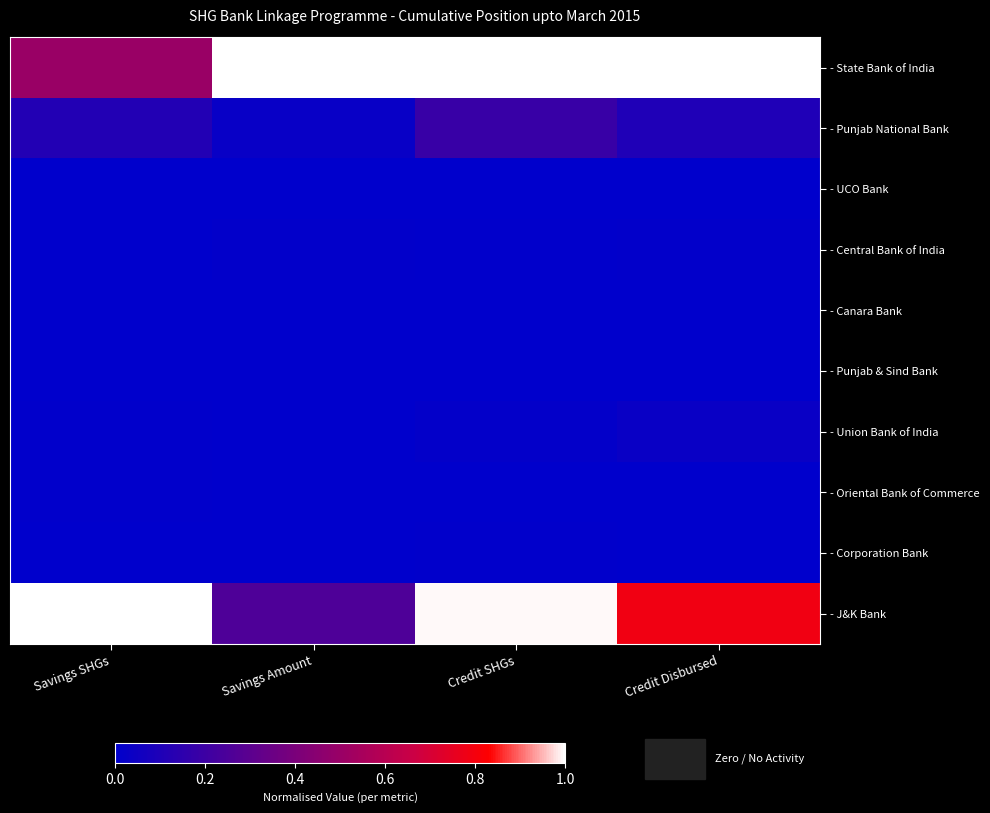

Reading left to right, extract all data points from this chart.

- State Bank of India: Savings SHGs=0.5	Savings Amount=1.0	Credit SHGs=1.0	Credit Disbursed=1.0
- Punjab National Bank: Savings SHGs=0.1	Savings Amount=0.0	Credit SHGs=0.2	Credit Disbursed=0.1
- UCO Bank: Savings SHGs=0.0	Savings Amount=0.0	Credit SHGs=0.0	Credit Disbursed=0.0
- Central Bank of India: Savings SHGs=0.0	Savings Amount=0.0	Credit SHGs=0.0	Credit Disbursed=0.0
- Canara Bank: Savings SHGs=0.0	Savings Amount=0.0	Credit SHGs=0.0	Credit Disbursed=0.0
- Punjab & Sind Bank: Savings SHGs=0.0	Savings Amount=0.0	Credit SHGs=0.0	Credit Disbursed=0.0
- Union Bank of India: Savings SHGs=0.0	Savings Amount=0.0	Credit SHGs=0.0	Credit Disbursed=0.0
- Oriental Bank of Commerce: Savings SHGs=0.0	Savings Amount=0.0	Credit SHGs=0.0	Credit Disbursed=0.0
- Corporation Bank: Savings SHGs=0.0	Savings Amount=0.0	Credit SHGs=0.0	Credit Disbursed=0.0
- J&K Bank: Savings SHGs=1.0	Savings Amount=0.3	Credit SHGs=1.0	Credit Disbursed=0.8